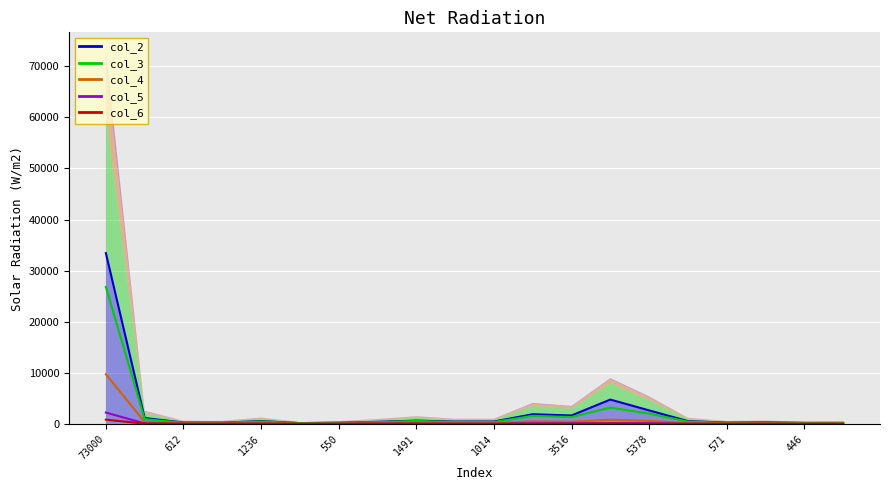

At how many categories does at least one series exceed 7665?

1